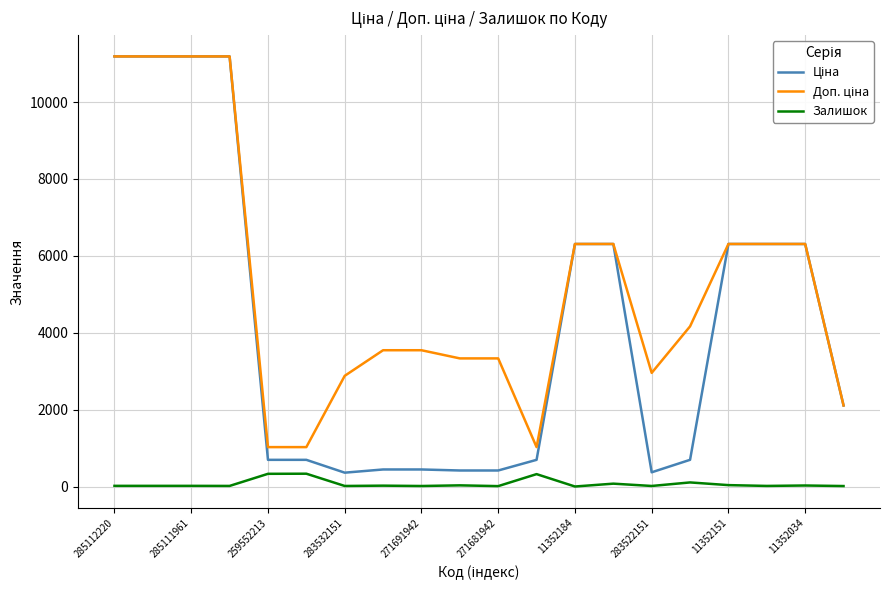

What is the greatest value displayed?

11188.2